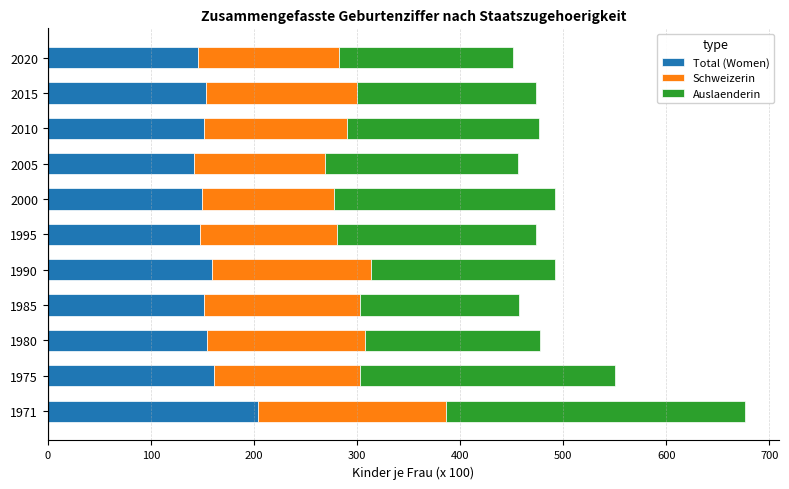

At which label does Total (Women) reach its peak?

1971